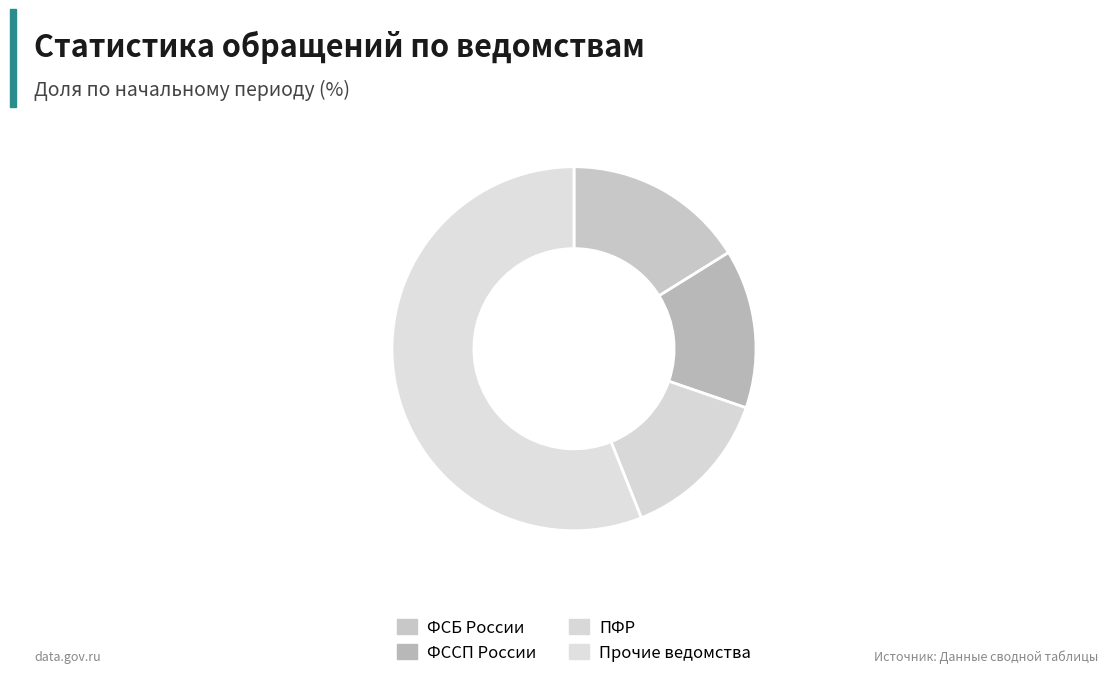

Count the number of slices in the pie.

4